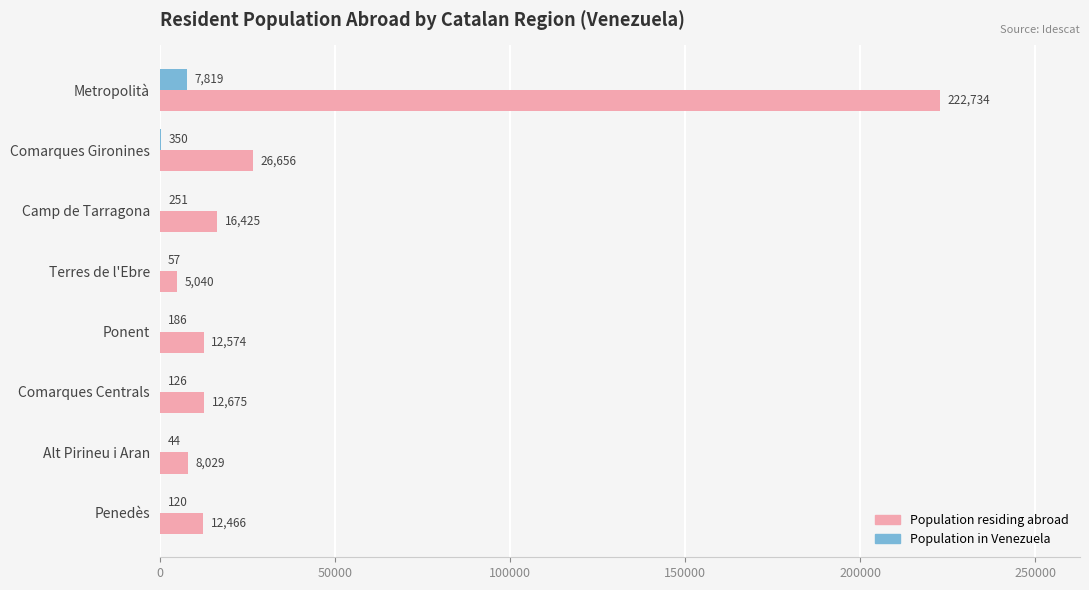

Count the number of data series in this chart.

2